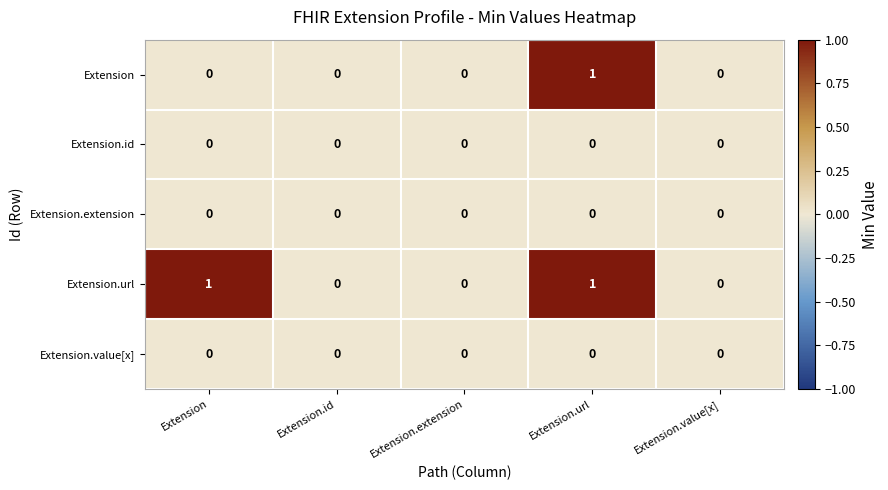

The value of Extension.id at Extension is 0. True or false?

True